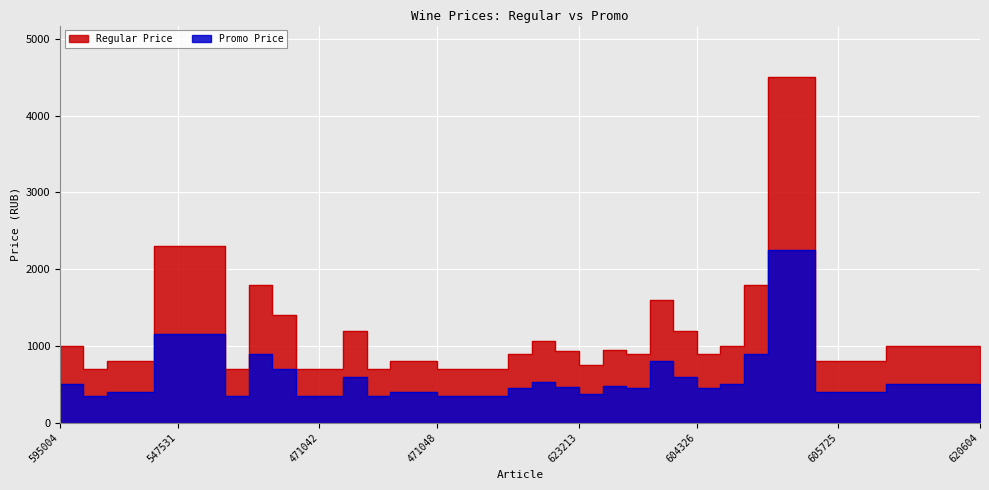

True or false: Regular Price and Promo Price intersect in this chart.

False